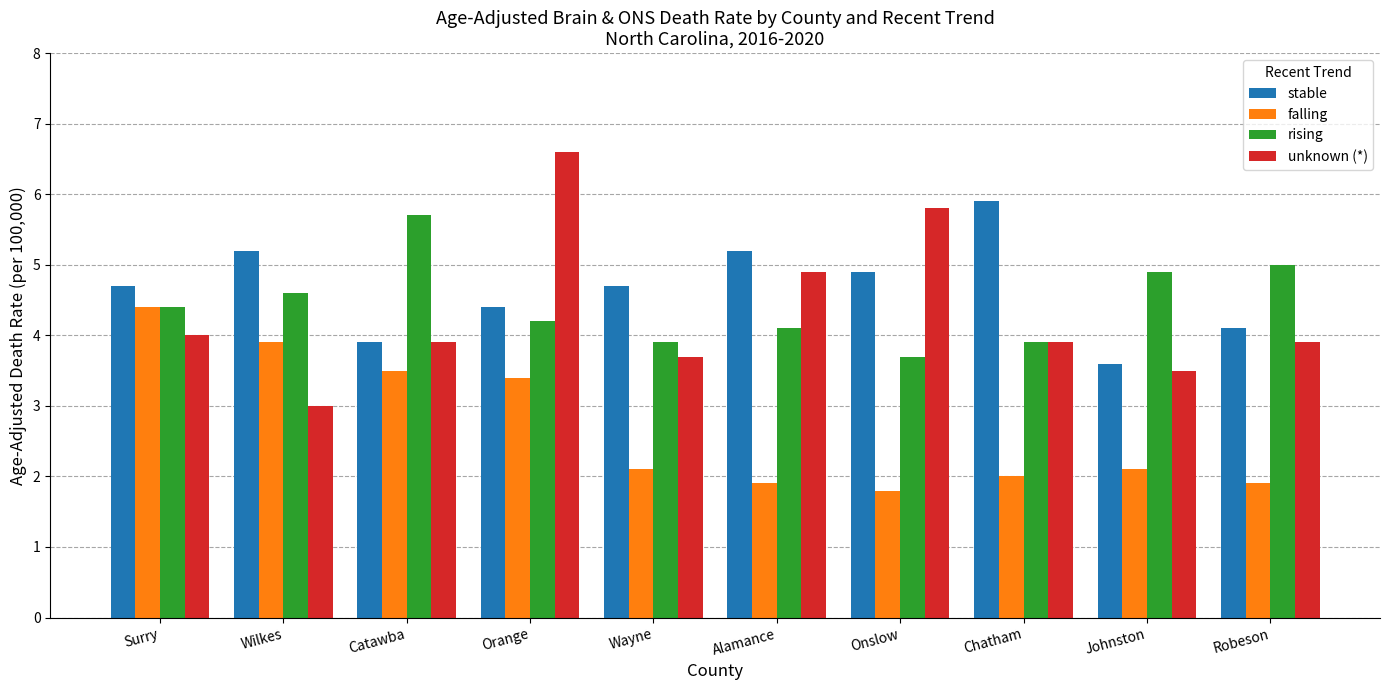

What is the difference between the unknown (*) values at Chatham and Surry?

0.1